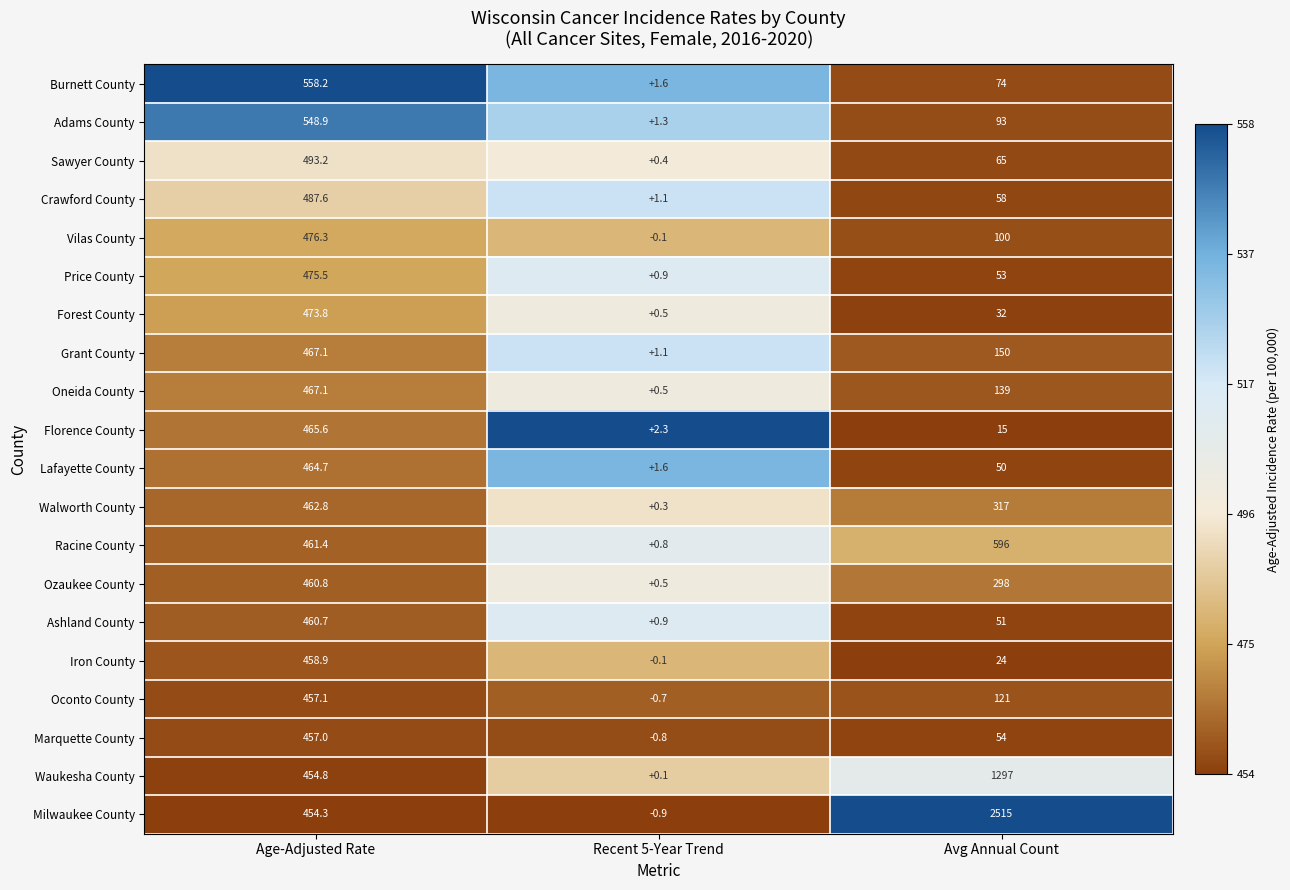

Is it true that Burnett County equals 558.2 at Age-Adjusted Rate?

True